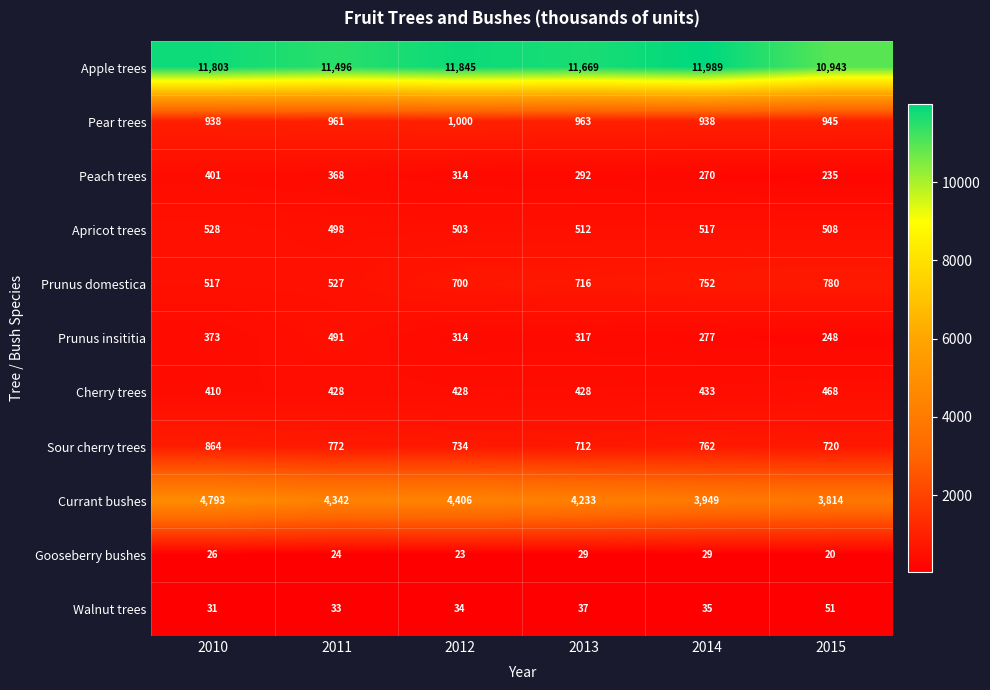

How many categories are shown in the chart?

6